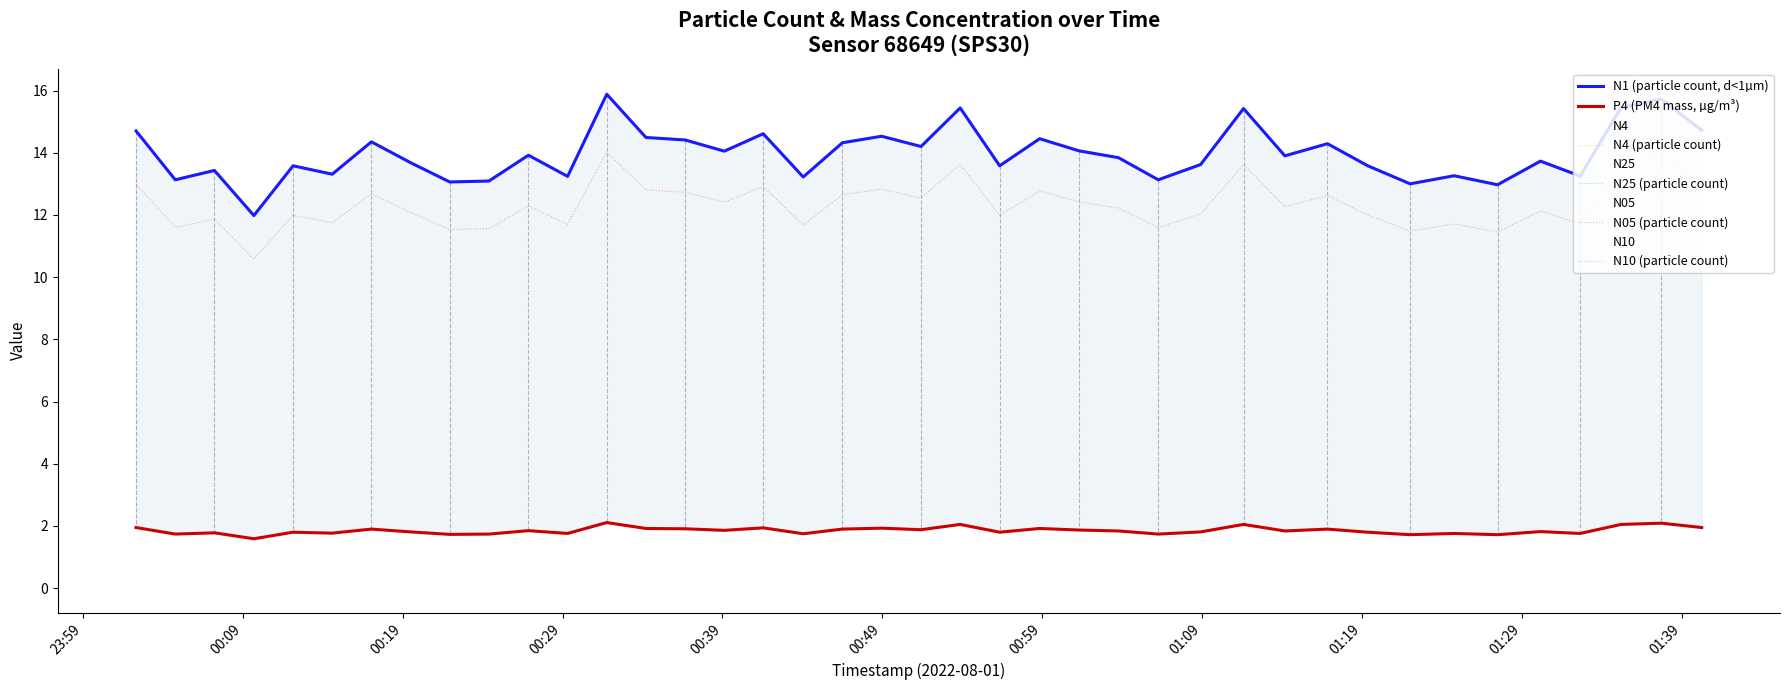

Does the chart display data point markers on the line(s)?

No